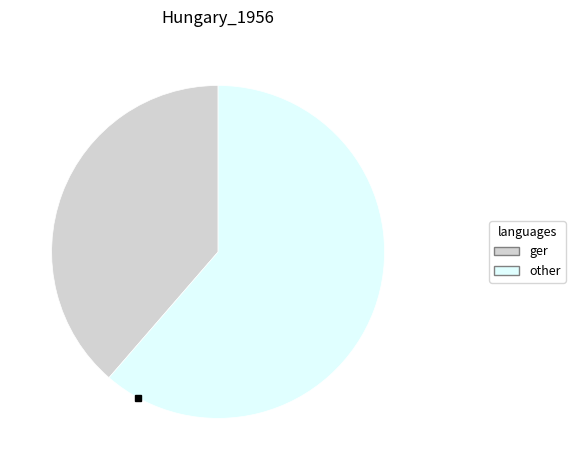

Count the number of slices in the pie.

2